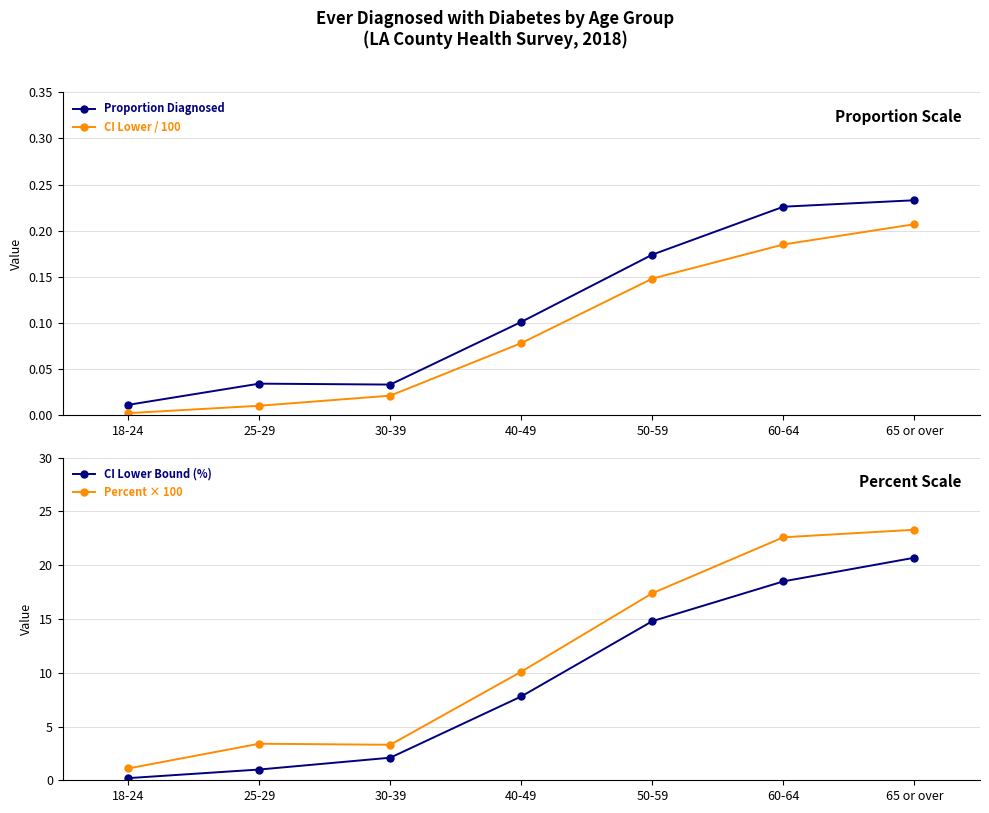

Reading left to right, what are all the values shown in this chart?

Proportion Diagnosed: 0.0	0.0	0.0	0.1	0.2	0.2	0.2
CI Lower / 100: 0.0	0.0	0.0	0.1	0.1	0.2	0.2
CI Lower Bound (%): 0.2	1.0	2.1	7.8	14.8	18.5	20.7
Percent × 100: 1.1	3.4	3.3	10.1	17.4	22.6	23.3